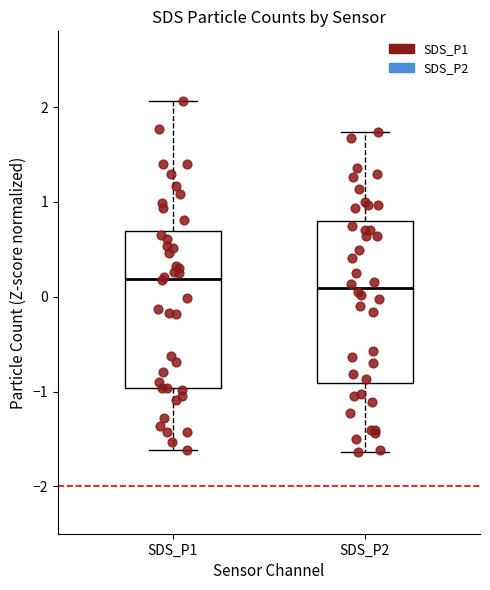

Reading left to right, transcribe this box plot: for each box, give where its median line is, the range the box spans, and where its two whiskers end, as read against the y-axis. The values are not printed on the chart, so give them approximately, as read against the axis.

SDS_P1: median 0.2, box -1.0 to 0.7, whiskers -1.6 to 2.1
SDS_P2: median 0.1, box -0.9 to 0.8, whiskers -1.6 to 1.7